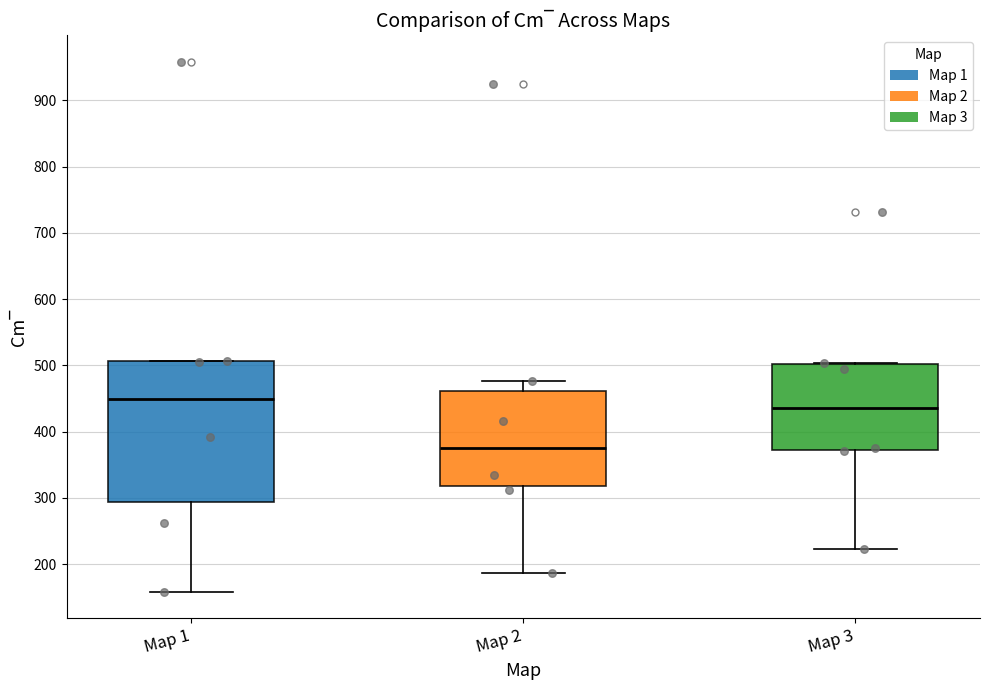

Comparing the boxes themselves (not the whiskers), which one is the tallest?

Map 1